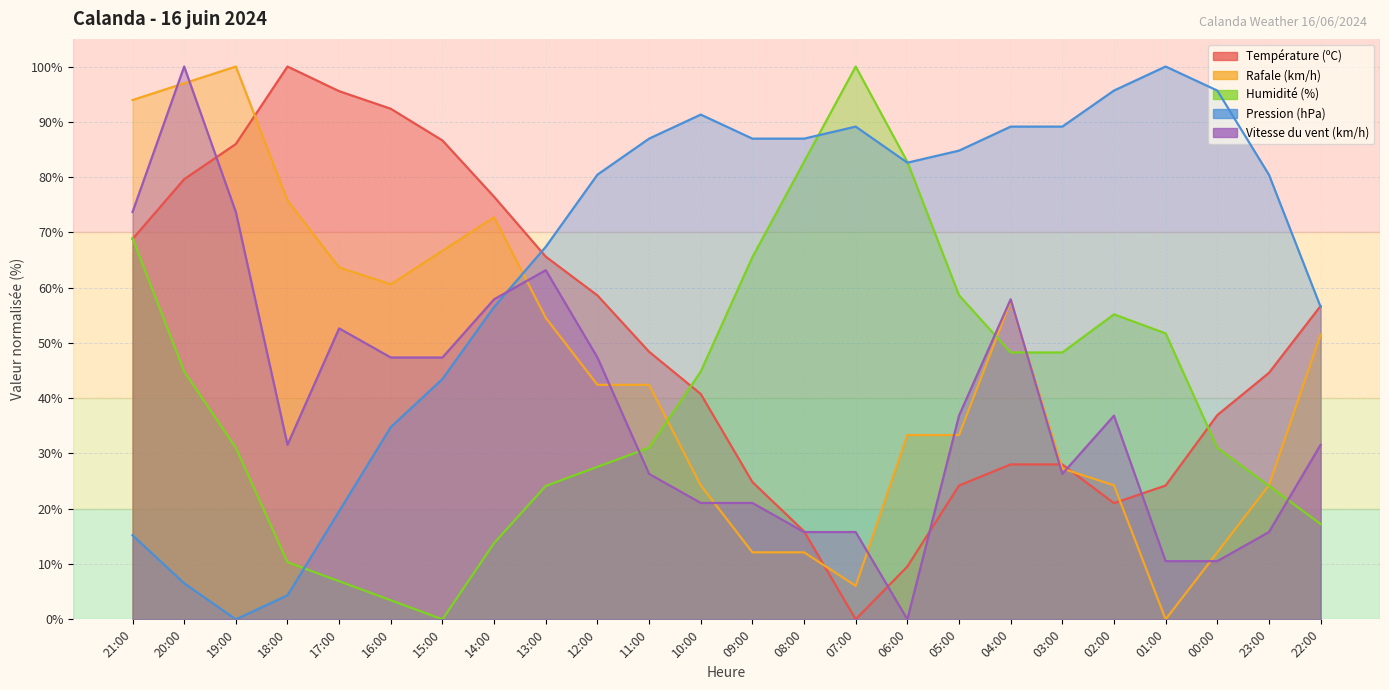

What is the label of the 15th point from the left?

07:00